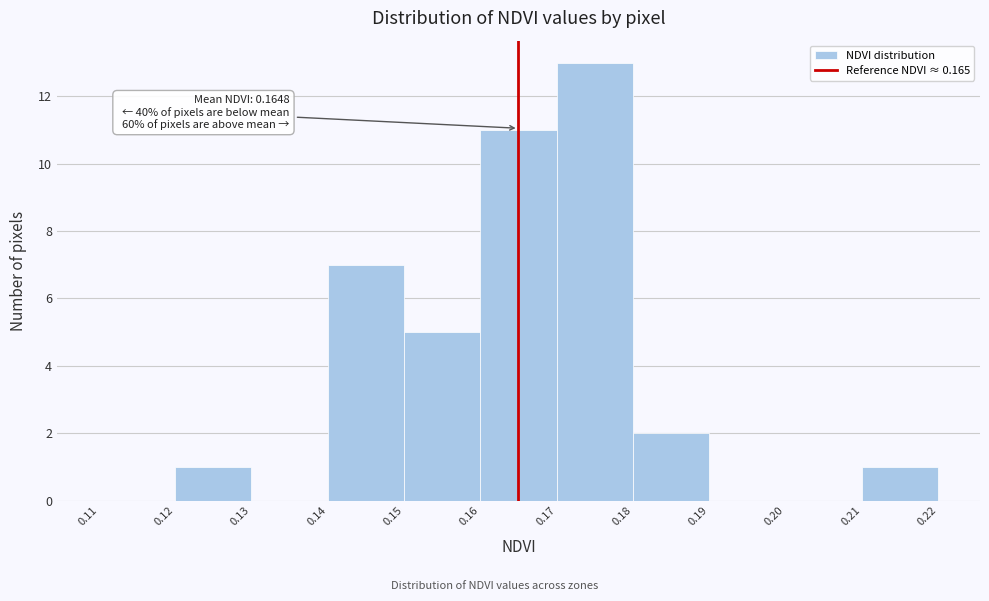

Over which range of the x-axis is the bar tallest?

0.17 to 0.18